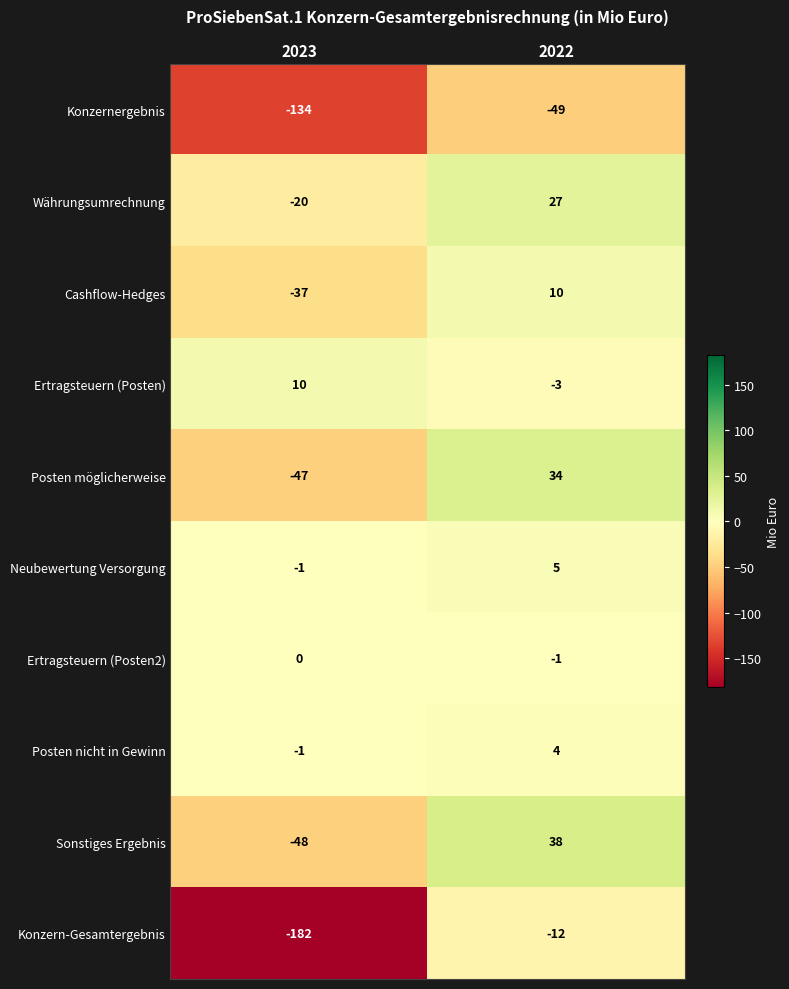

At which label does Ertragsteuern (Posten2) reach its minimum?

2022